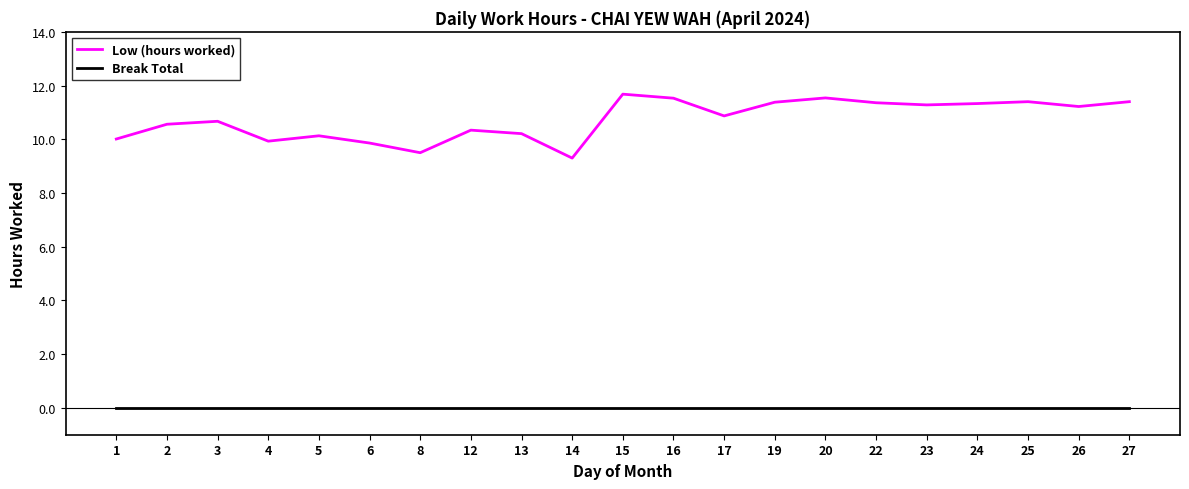

What is the spread (max minus min) of values at 4?

9.9